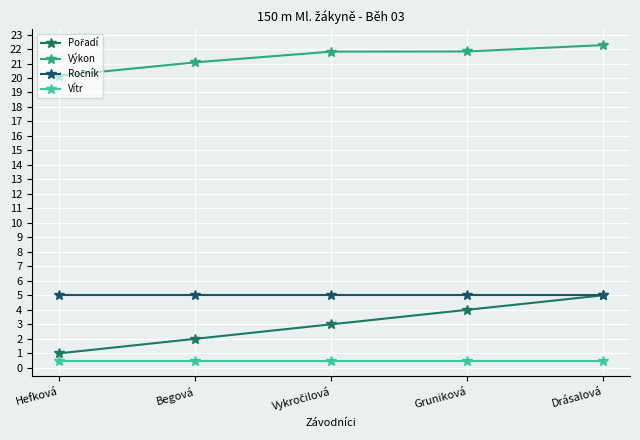

The Výkon series shows 21.1 at Begová. True or false?

True